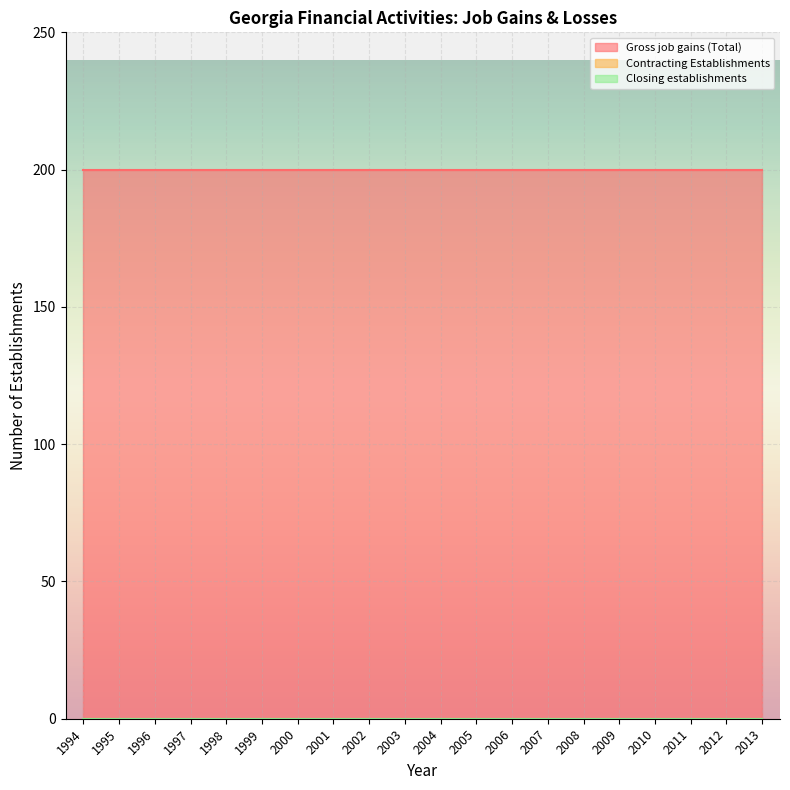

At which label is Closing establishments closest to 0?

1994